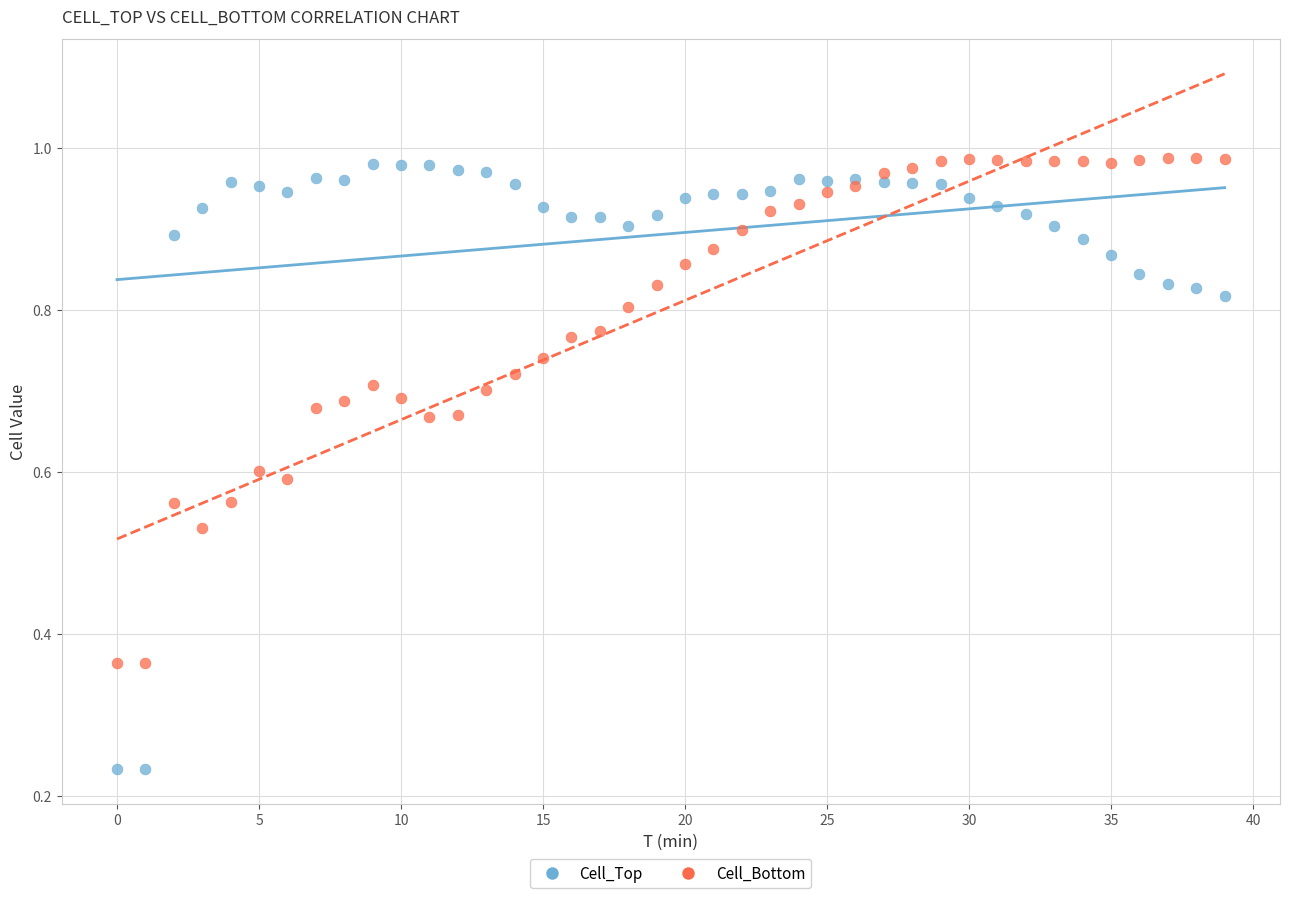

Which series has the widest spread of Y values?

Cell_Top